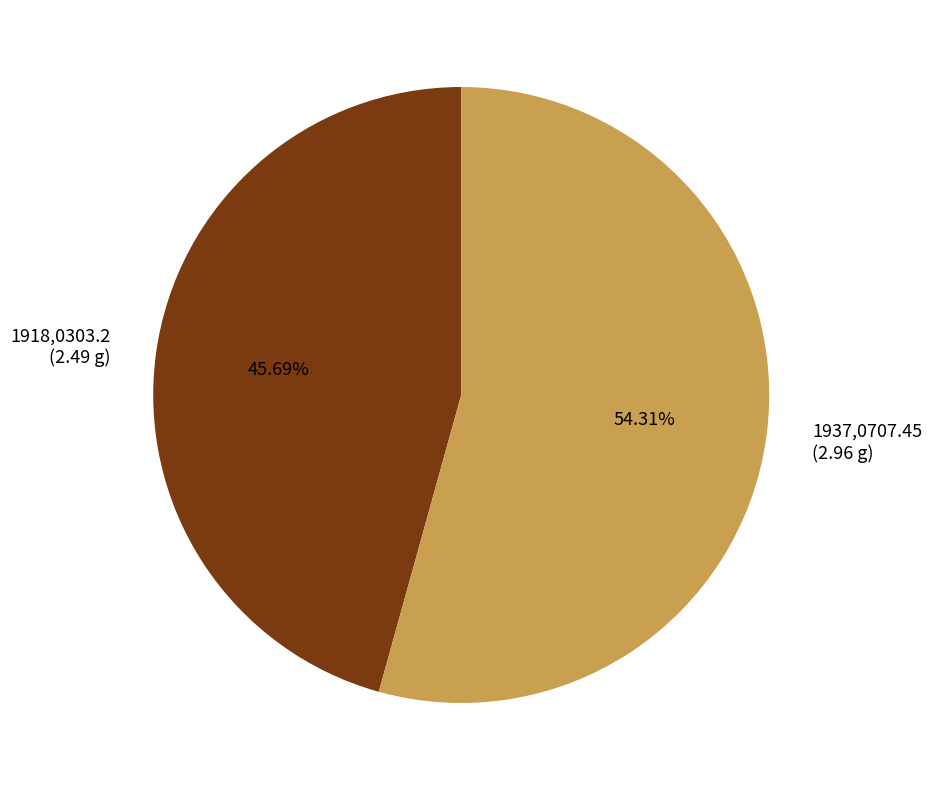

Count the number of slices in the pie.

2